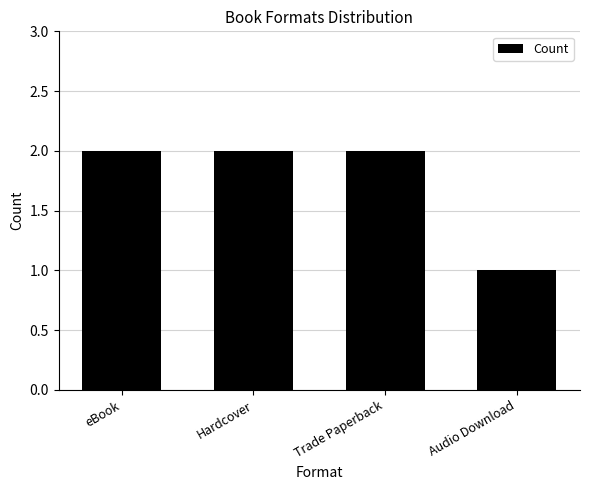

What is the difference between the values at Hardcover and Audio Download?

1